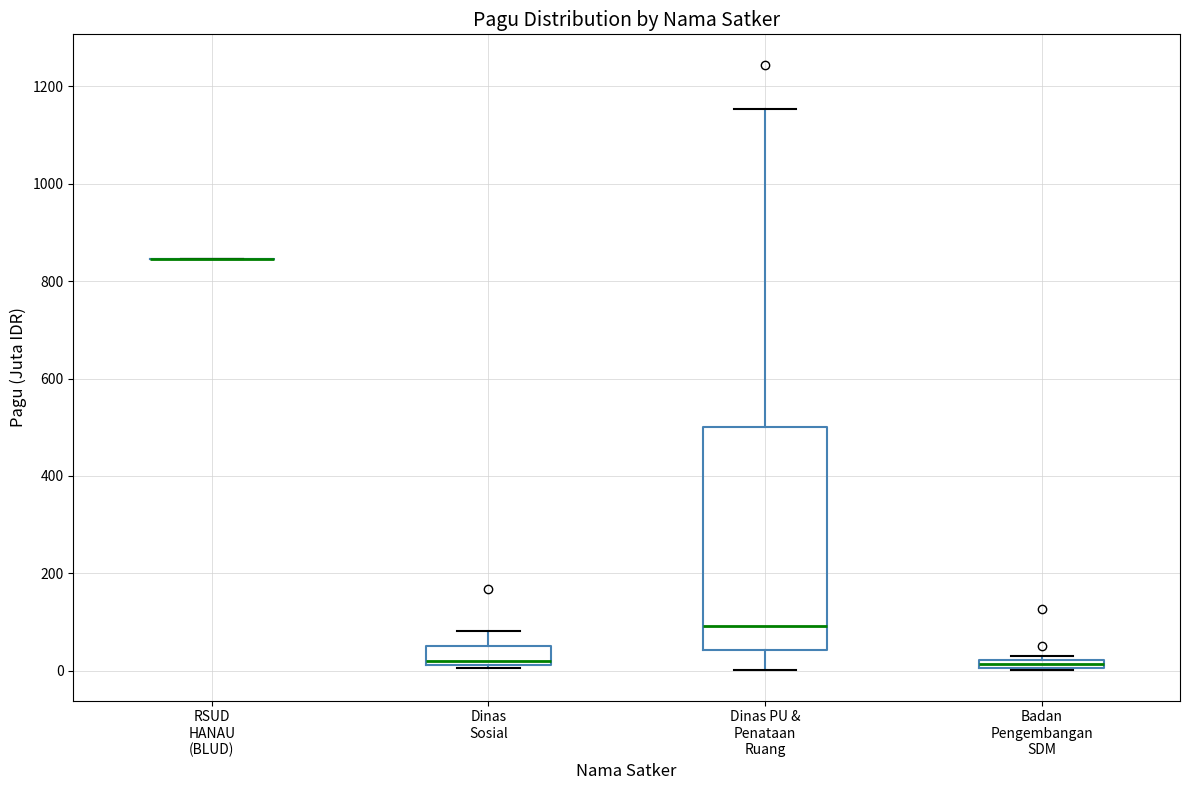

Comparing the boxes themselves (not the whiskers), which one is the tallest?

Dinas PU & Penataan Ruang